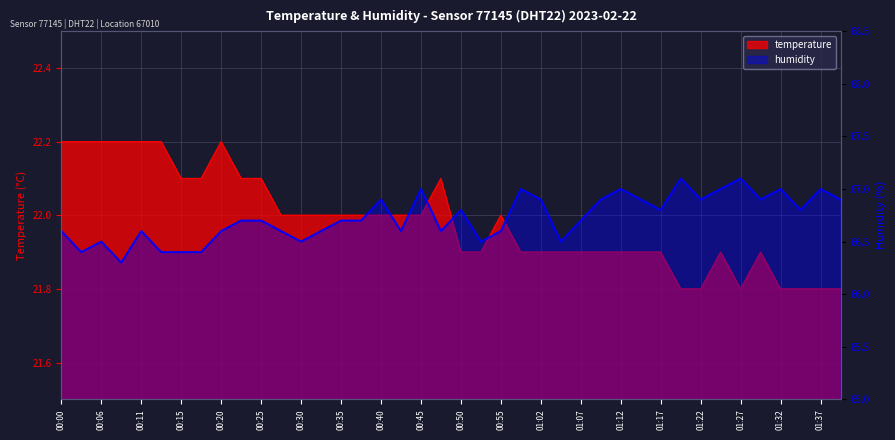

In humidity, how many points are lower than both neighbors (excluding endpoints)?

11